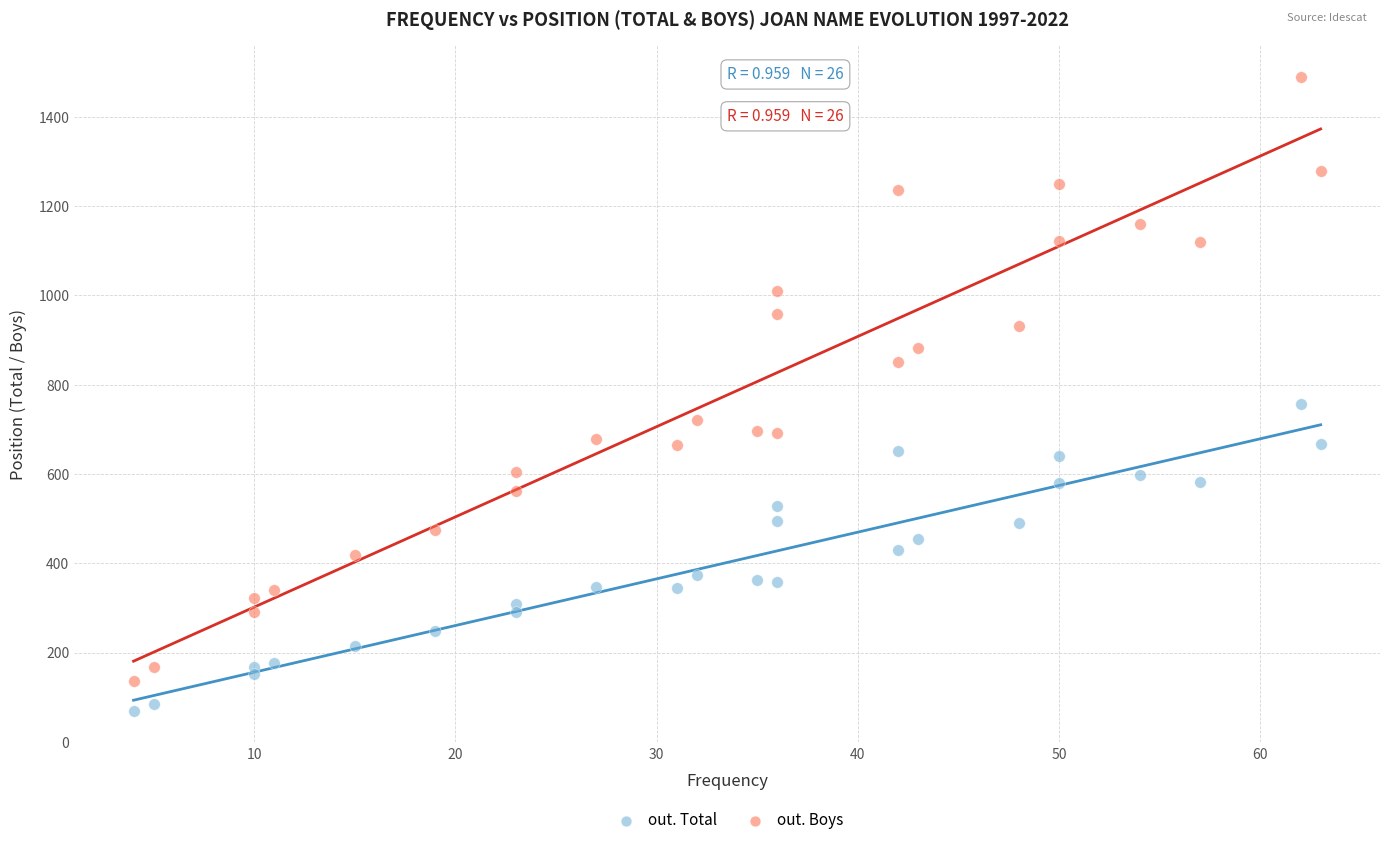

Which series contains the highest Y value?

out. Boys